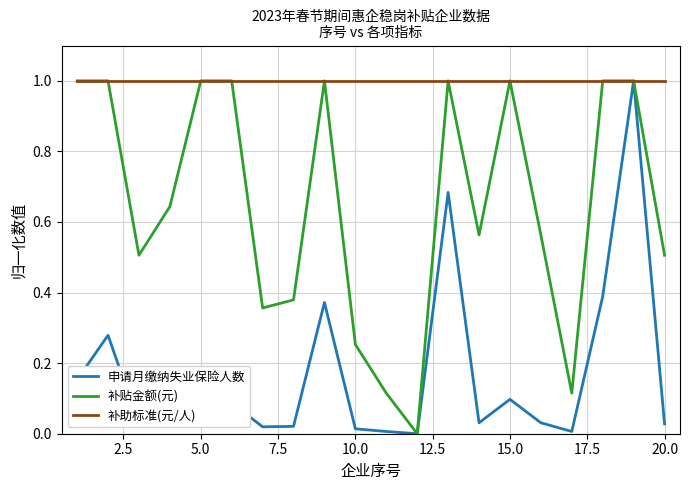

What is the minimum value for 补助标准(元/人)?

1.0